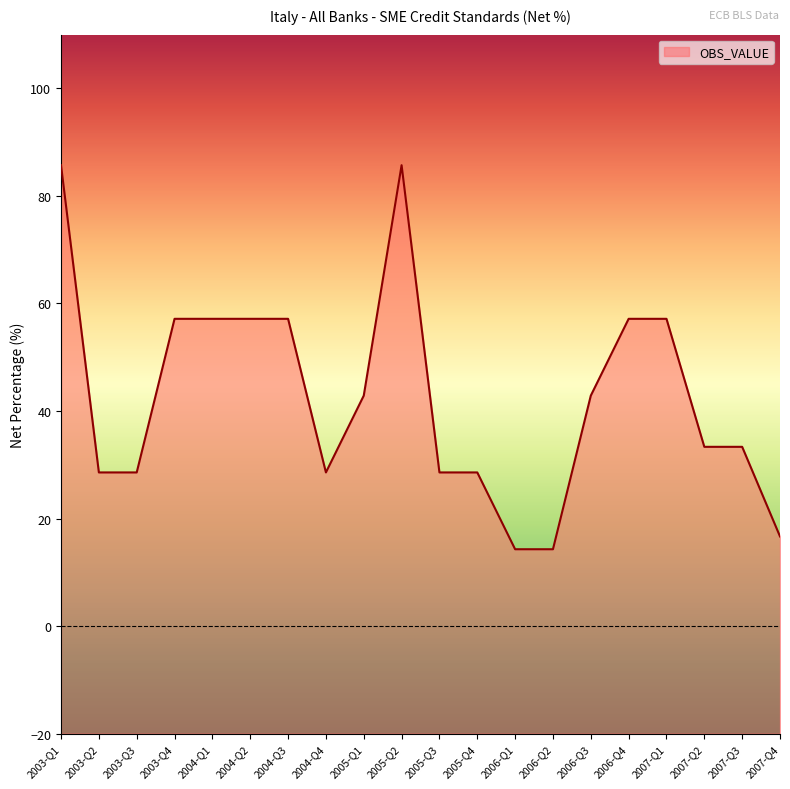

True or false: there are more than 1 points higher than both neighbors.

False